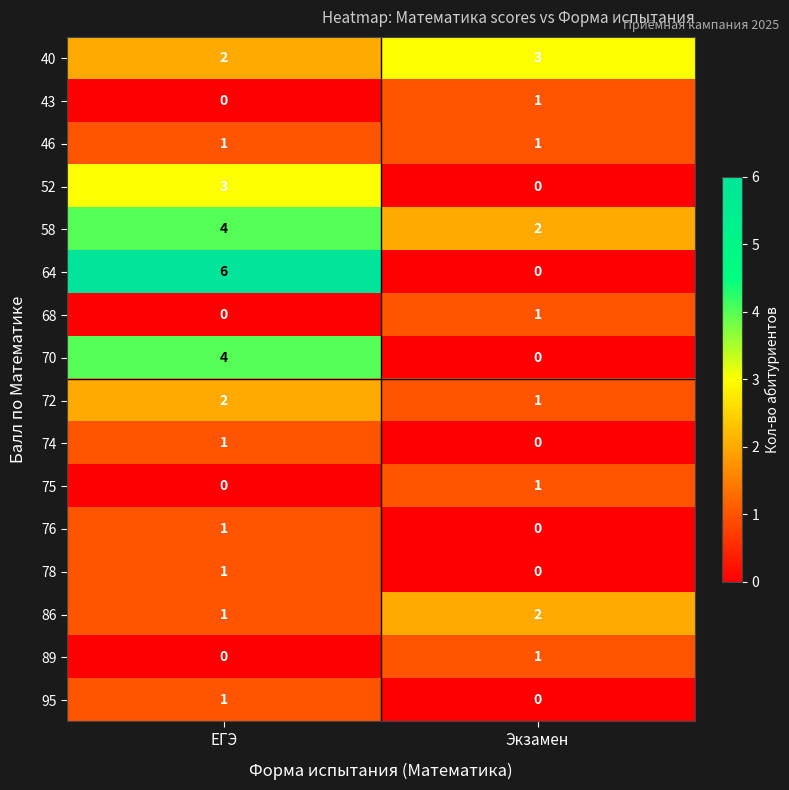

Between ЕГЭ and Экзамен, which series saw the biggest shift?

64